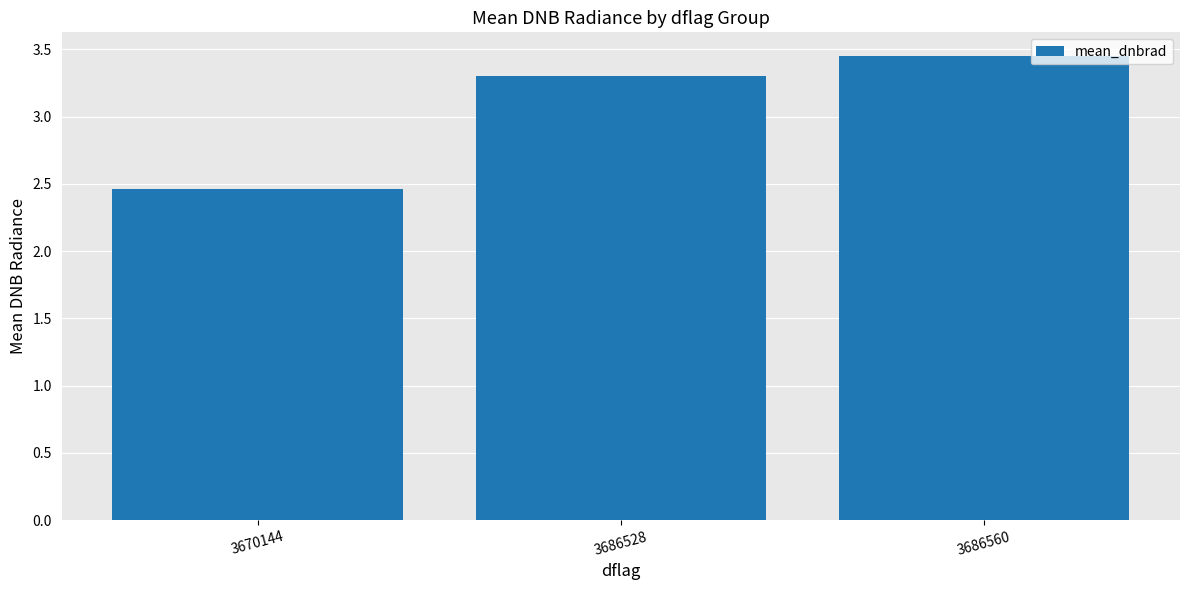

Which label corresponds to the smallest value in the chart?

3670144